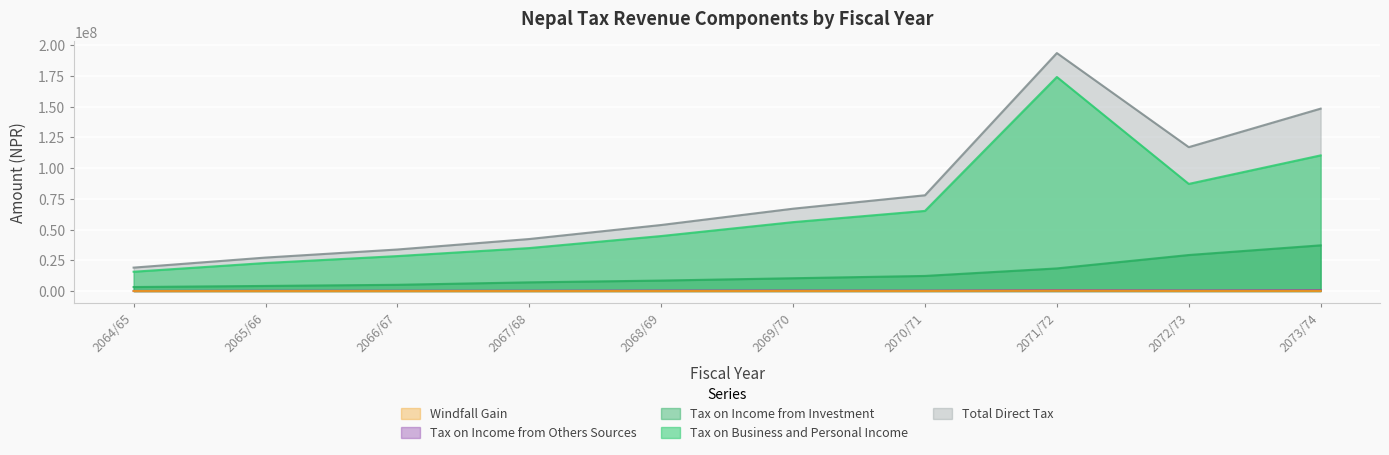

True or false: Windfall Gain and Tax on Business and Personal Income cross at least once.

False